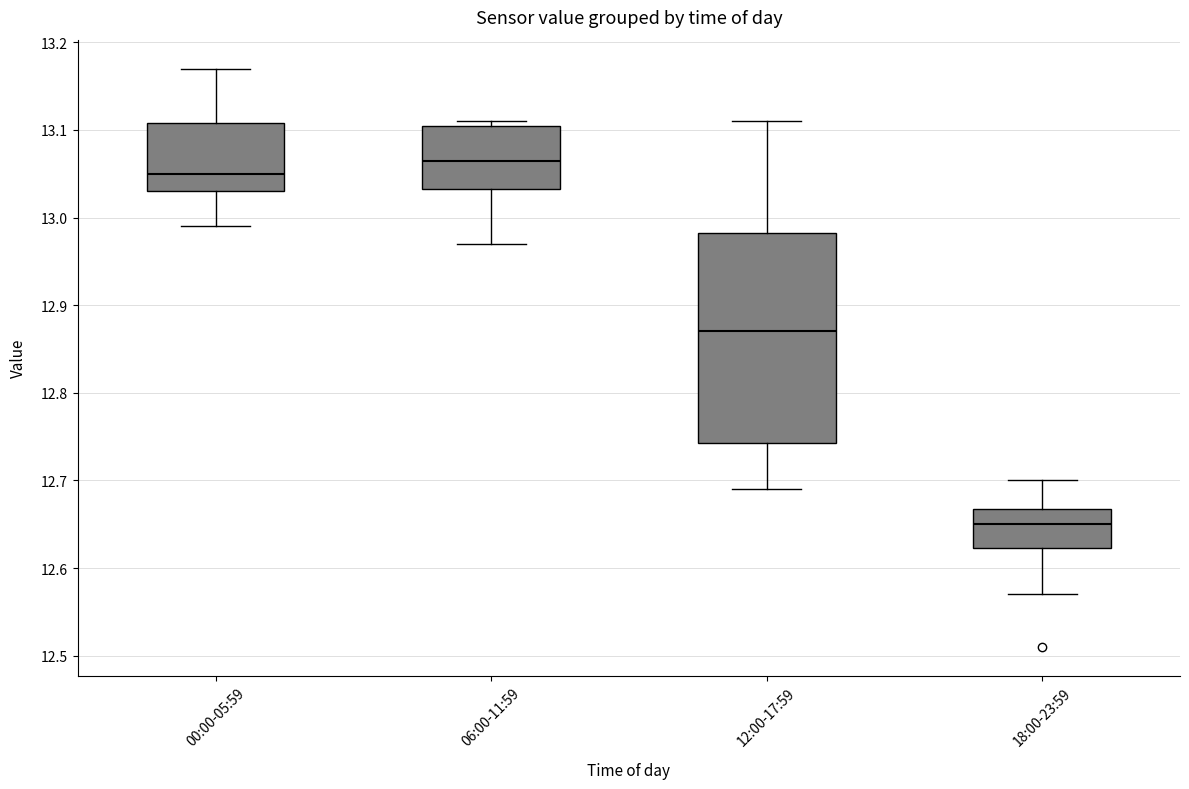

Reading left to right, transcribe this box plot: for each box, give where its median line is, the range the box spans, and where its two whiskers end, as read against the y-axis. The values are not printed on the chart, so give them approximately, as read against the axis.

00:00-05:59: median 13.05, box 13.03 to 13.11, whiskers 12.99 to 13.17
06:00-11:59: median 13.07, box 13.03 to 13.11, whiskers 12.97 to 13.11 (just above the box's upper edge)
12:00-17:59: median 12.87, box 12.74 to 12.98, whiskers 12.69 to 13.11
18:00-23:59: median 12.65, box 12.62 to 12.67, whiskers 12.57 to 12.70